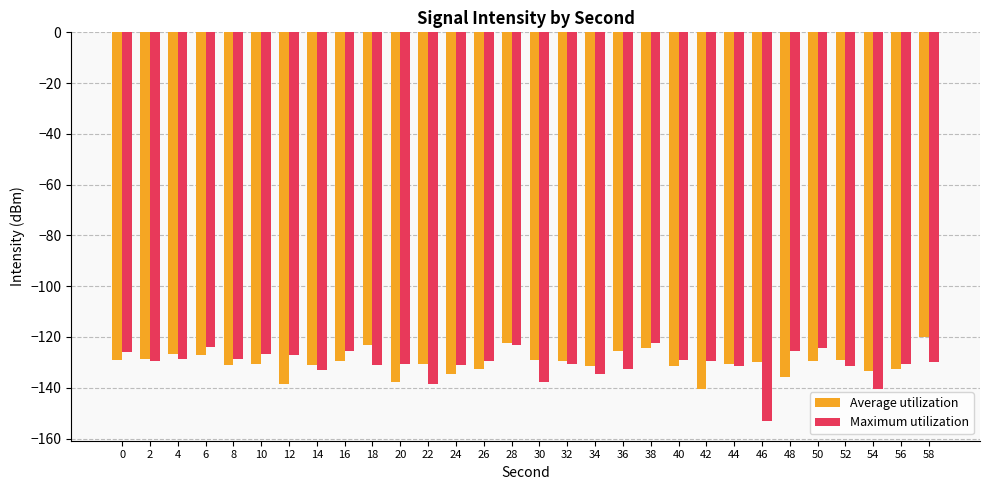

What is the difference between the highest and lowest values at 16?

3.9